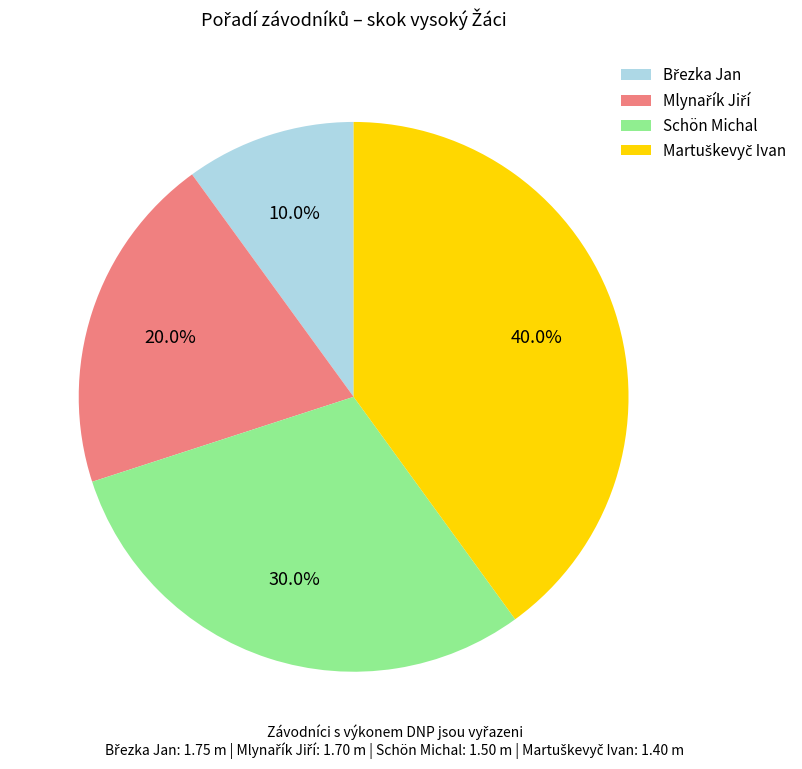

What percentage is NOT represented by Schön Michal?

70.0%